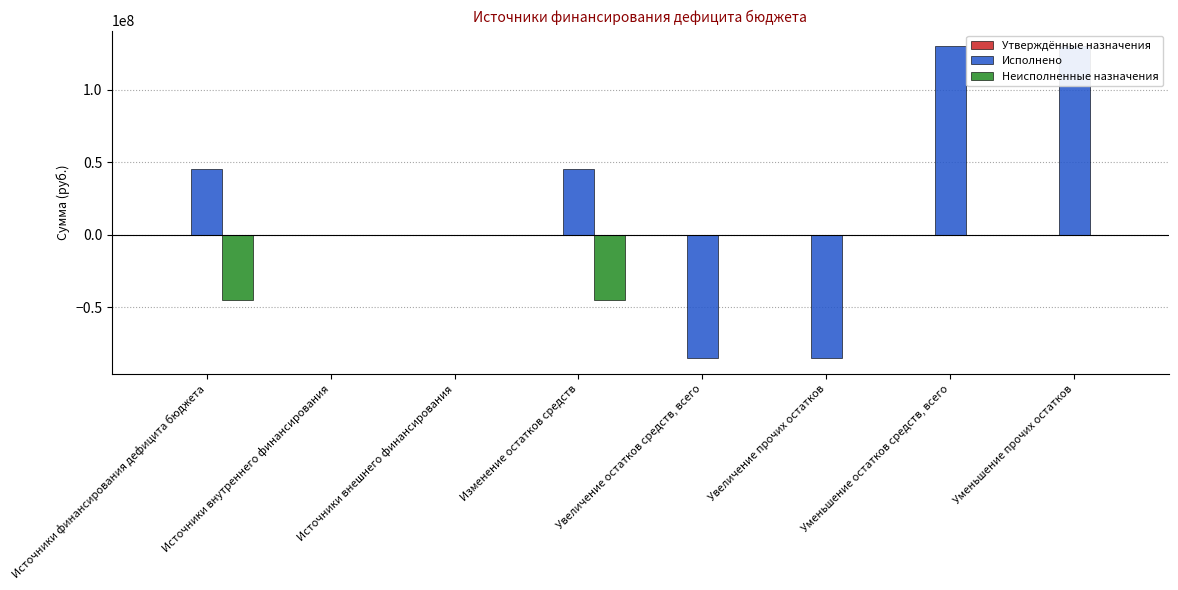

How many values in Исполнено are above zero?

4